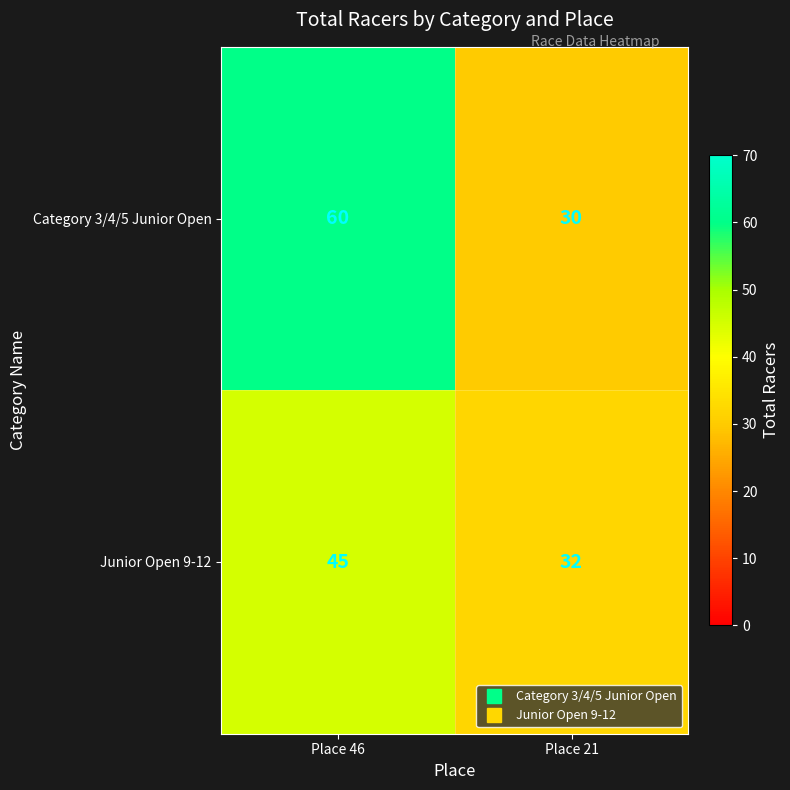

What is the total value across all series at Place 21?

62